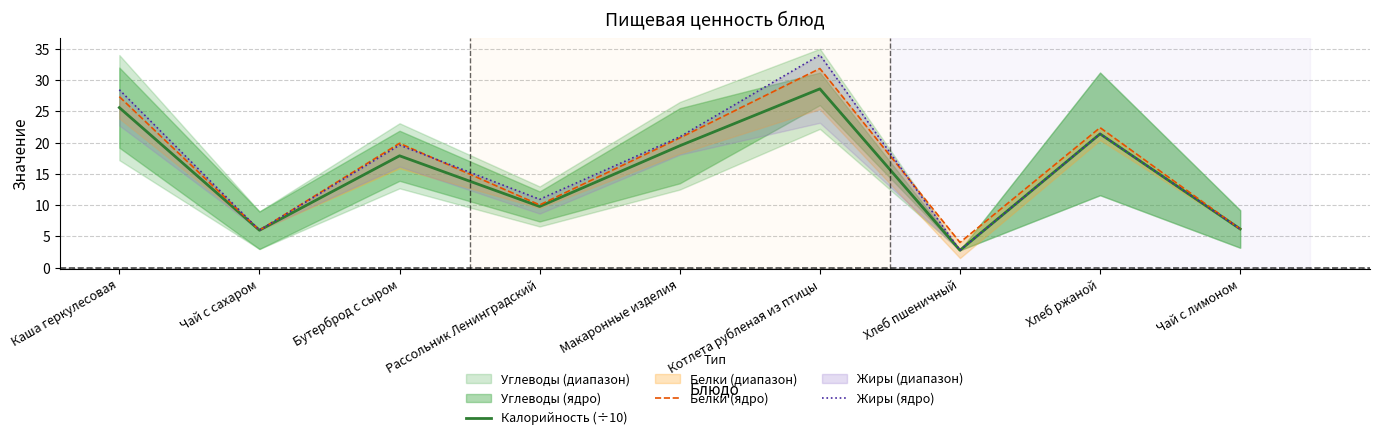

Read the Белки (ядро) value at Чай с лимоном.

6.2